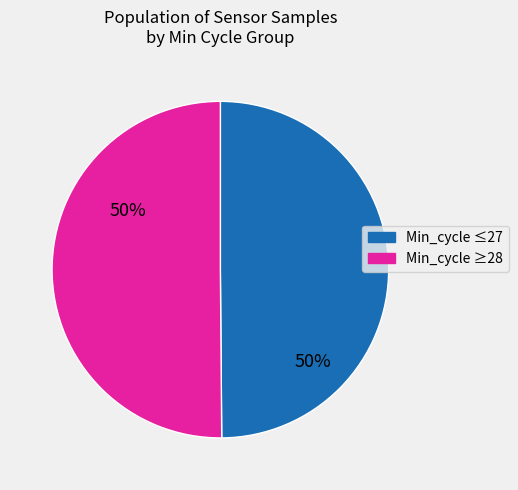

To the nearest percent, what is the average slice percentage?

50%